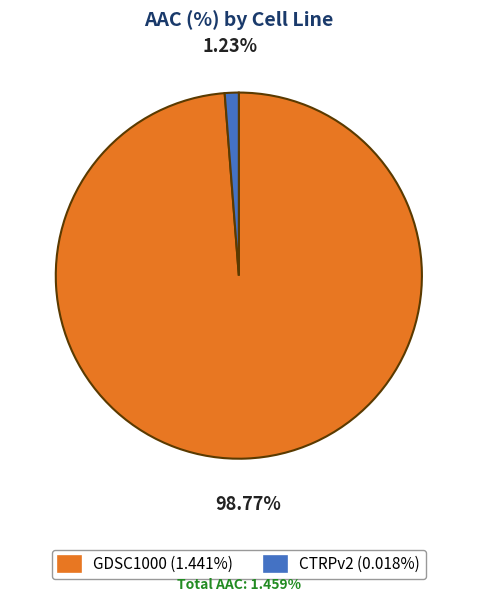

Which has a higher value, GDSC1000 or CTRPv2?

GDSC1000